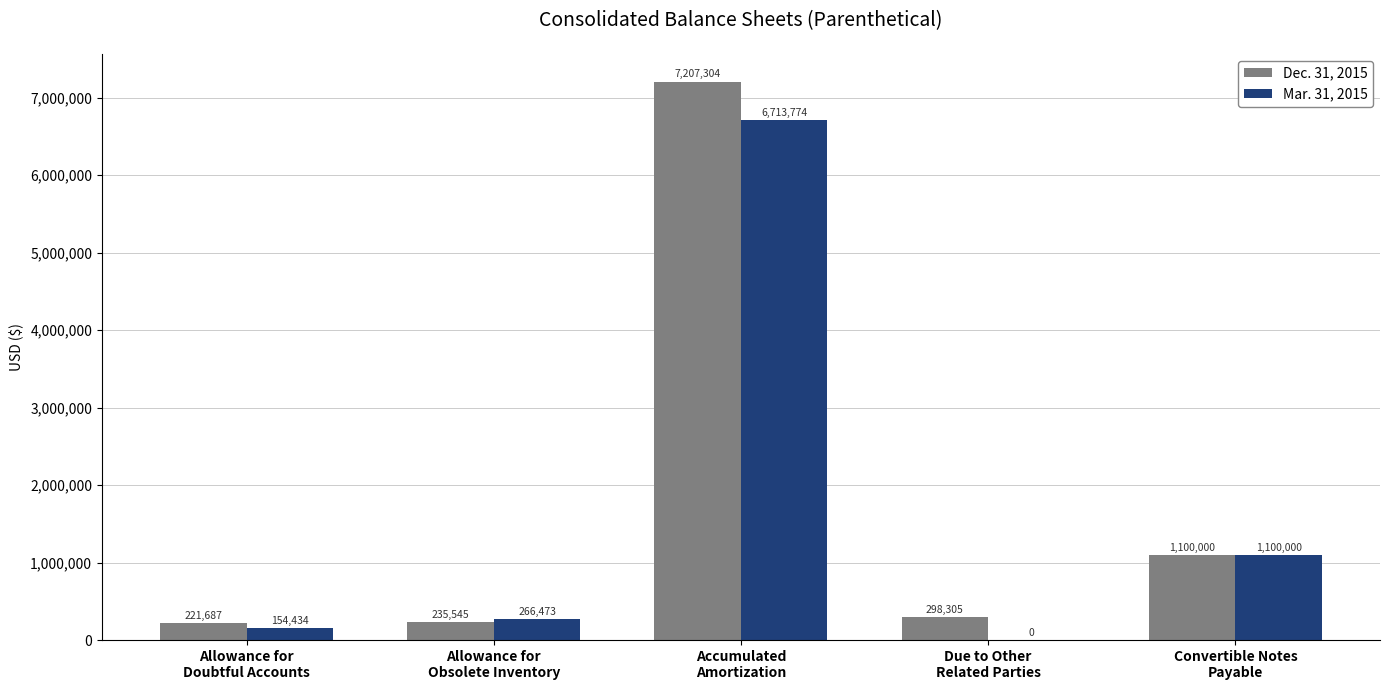

What is the sum of all Mar. 31, 2015 values?

8234681